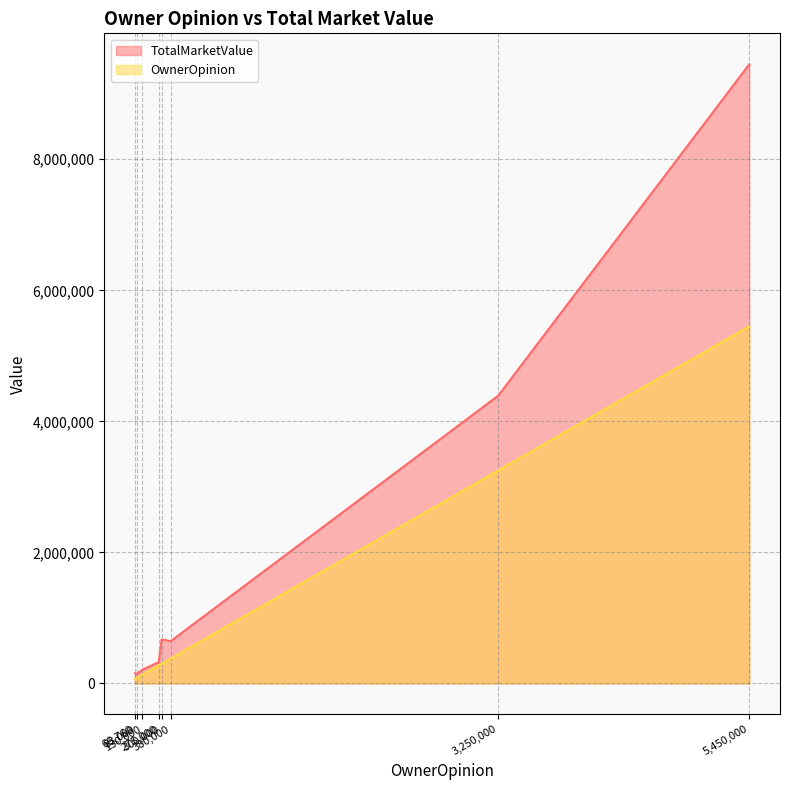

What is the spread (max minus min) of values at 3250000?

1142000